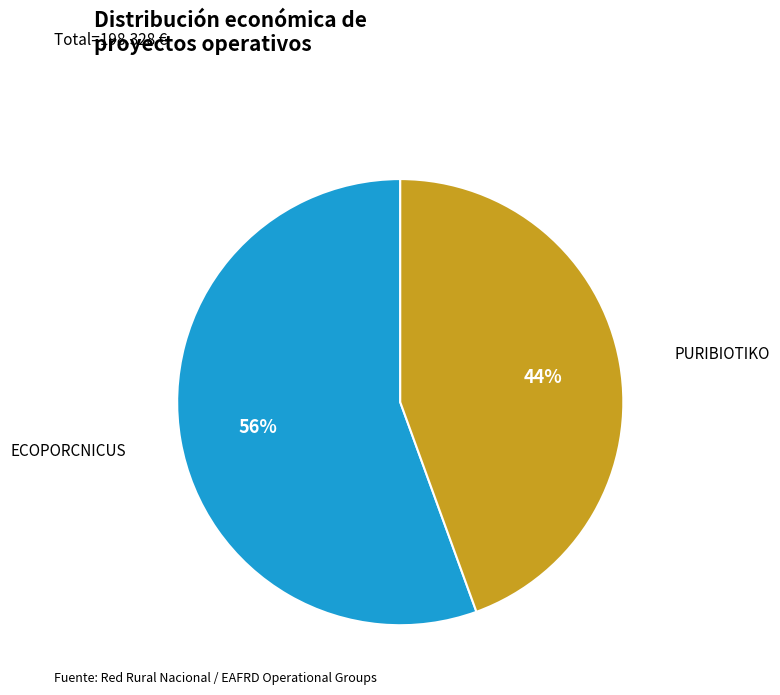

Which category accounts for the majority?

ECOPORCNICUS